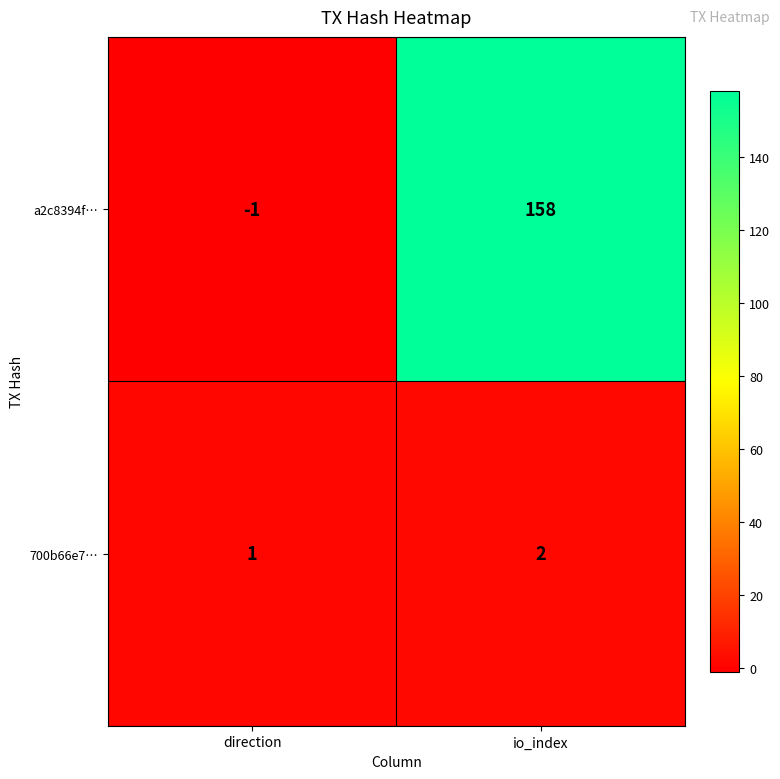

Which series has the widest spread of values?

a2c8394f…